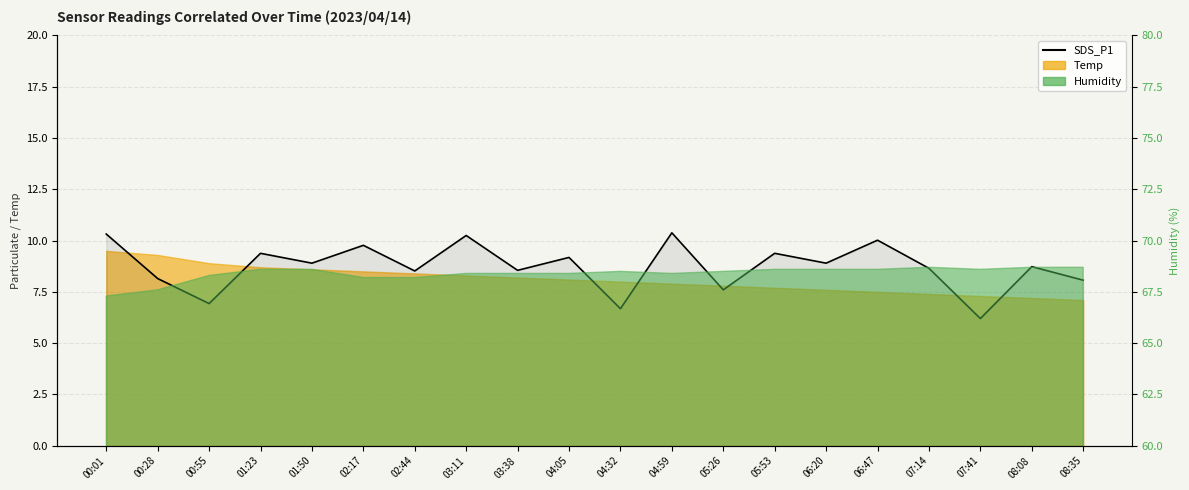

At which category does the chart reach its minimum across all series?

07:41